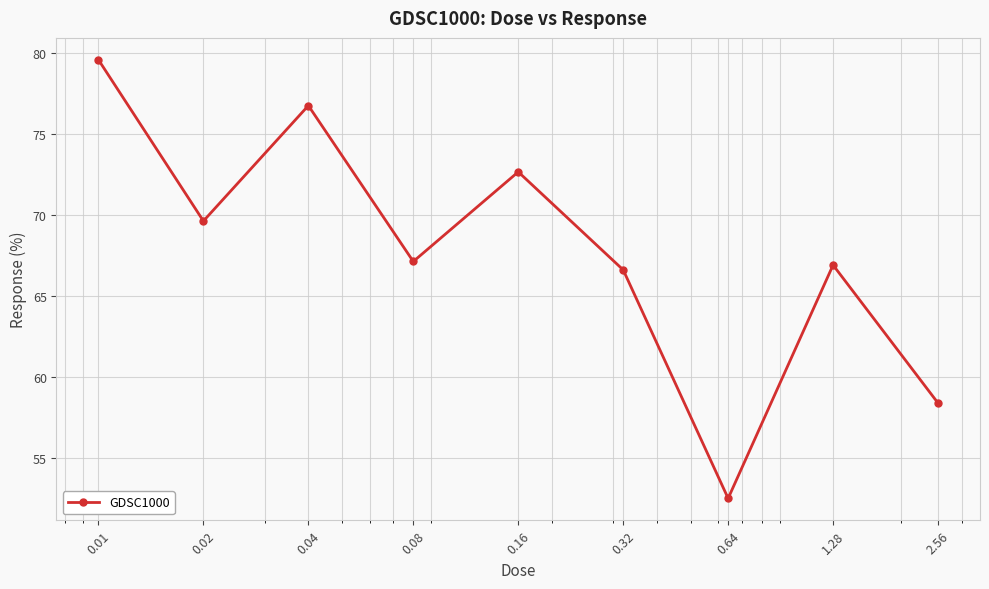

How many points are higher than both their immediate neighbors (excluding endpoints)?

3